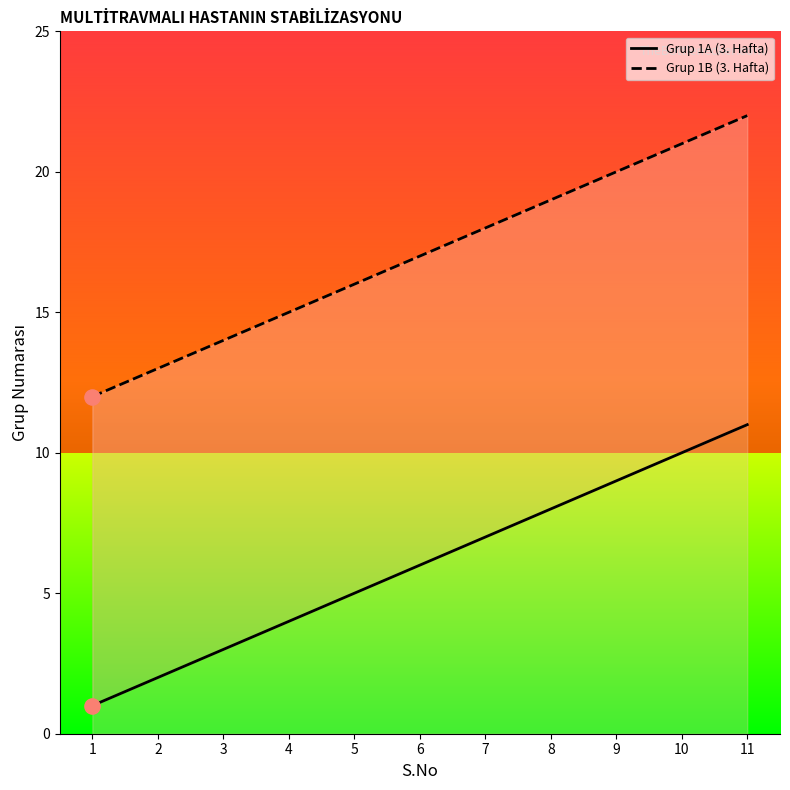

Which series contains the highest Y value?

Grup 1B (3. Hafta)